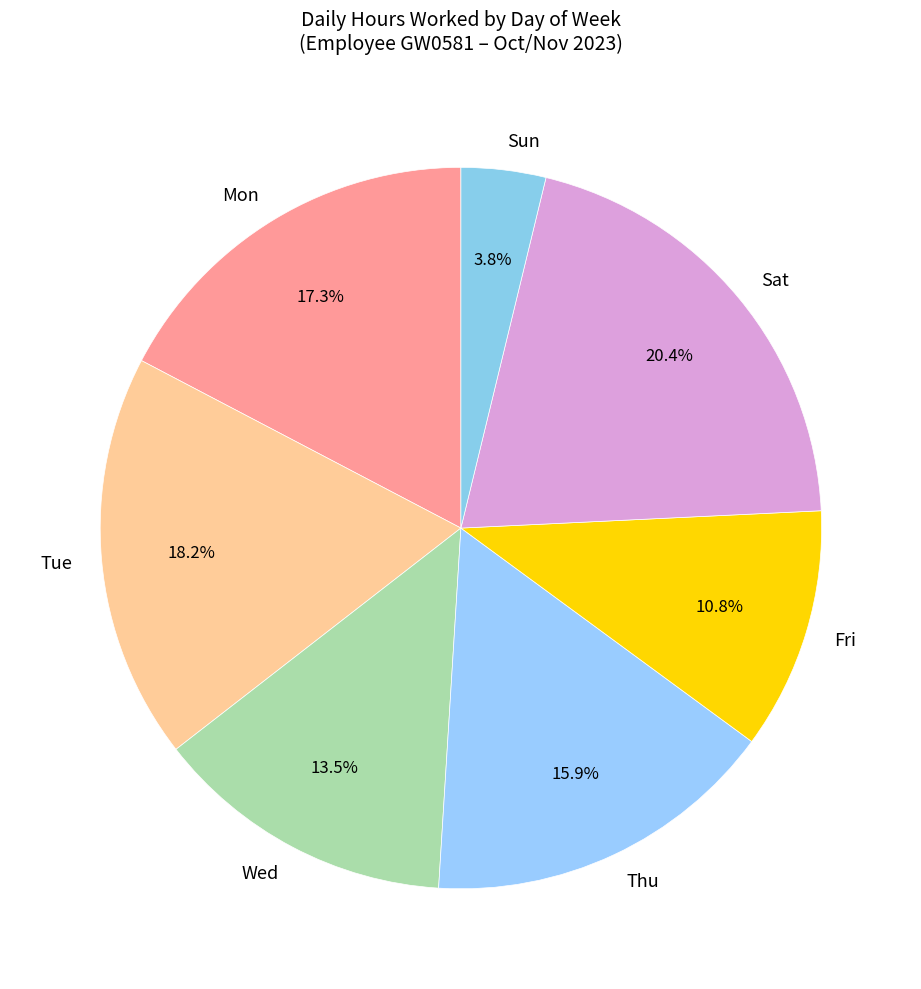

Which has a higher value, Fri or Sat?

Sat